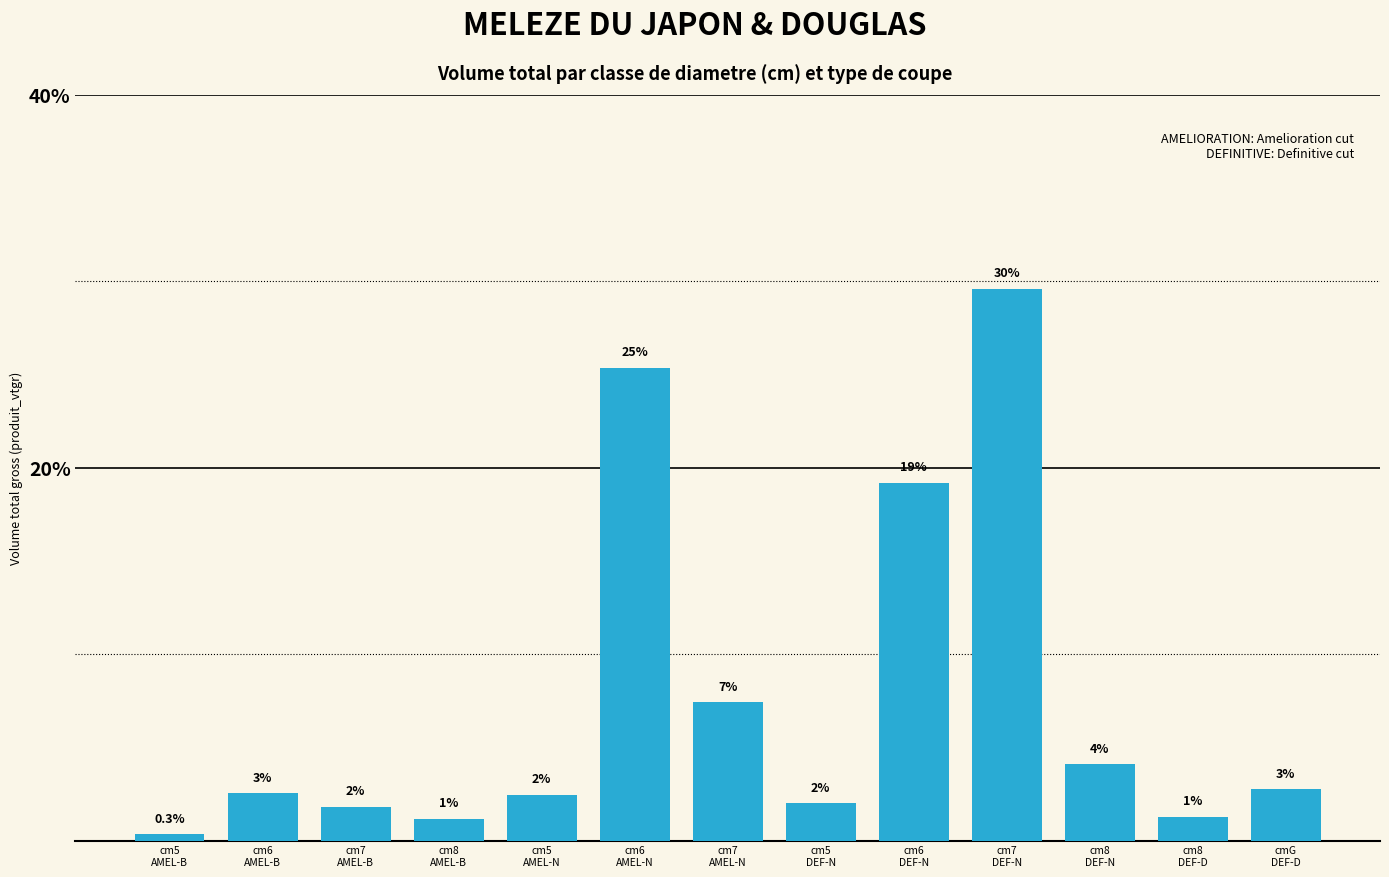

What is the average value?

7.7